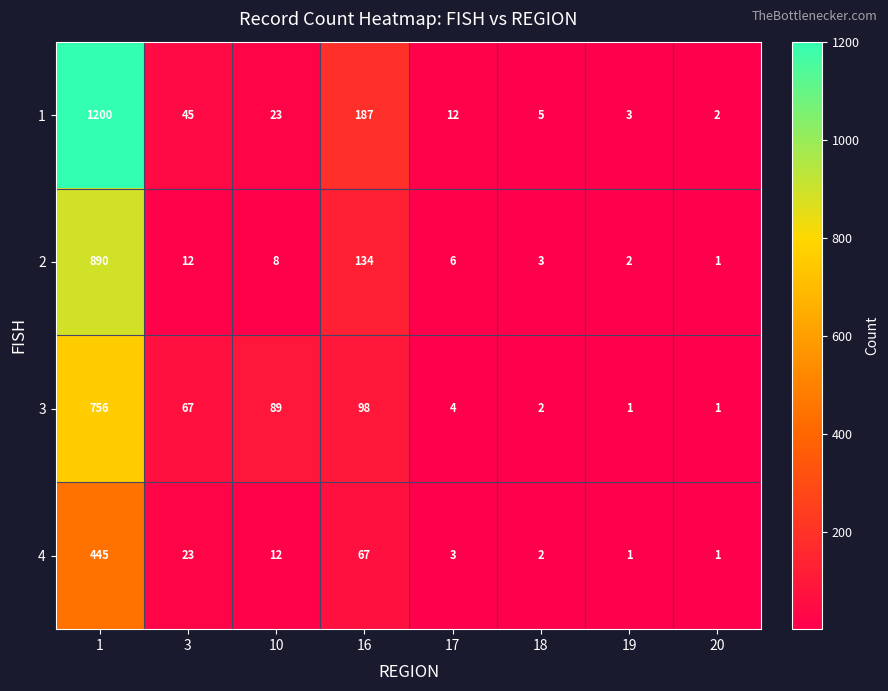

Where is 1 nearest to the value 601?

16